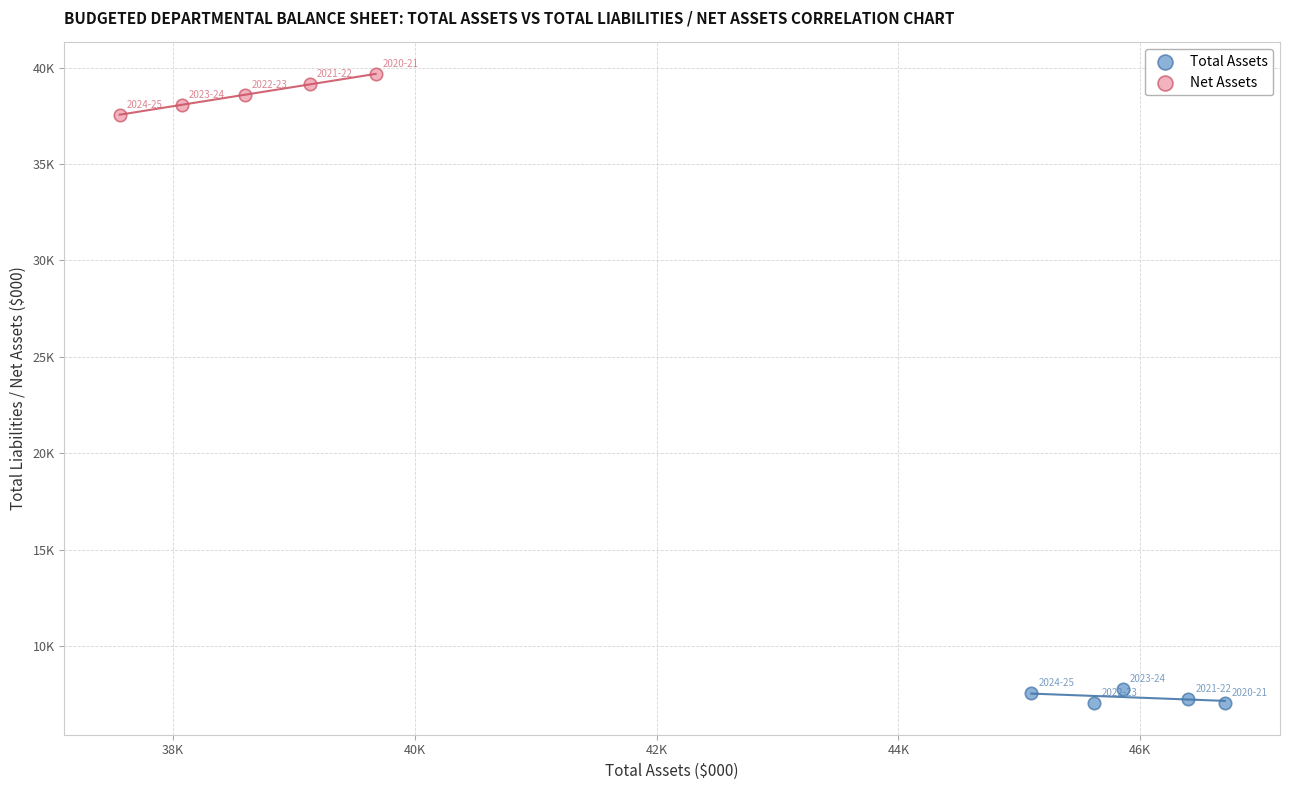

Which series reaches the minimum Y coordinate?

Total Assets